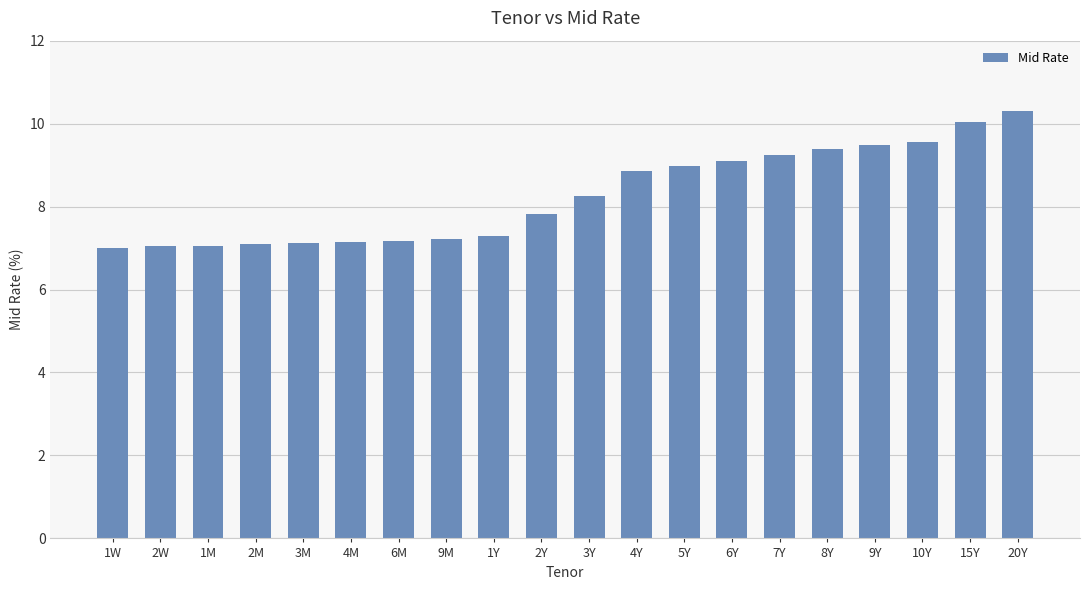

Which category has the highest value across all series?

20Y